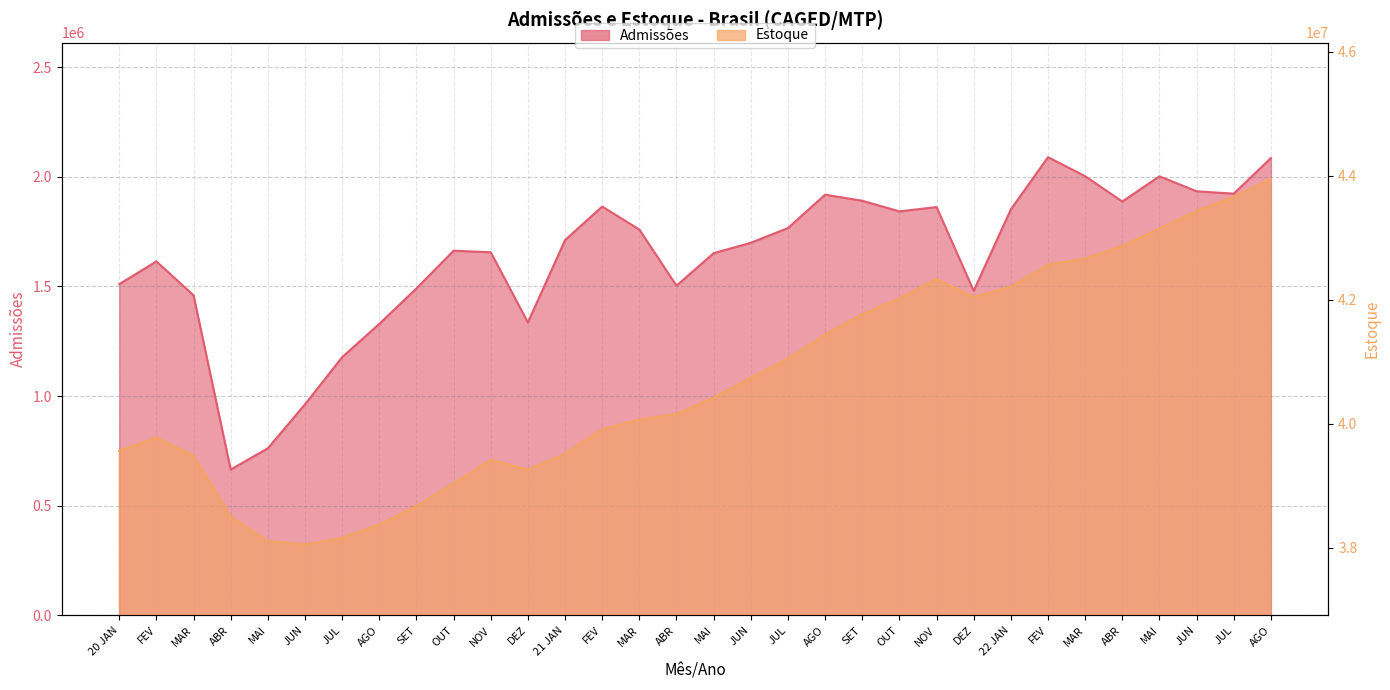

Which label corresponds to the smallest value in the chart?

ABR